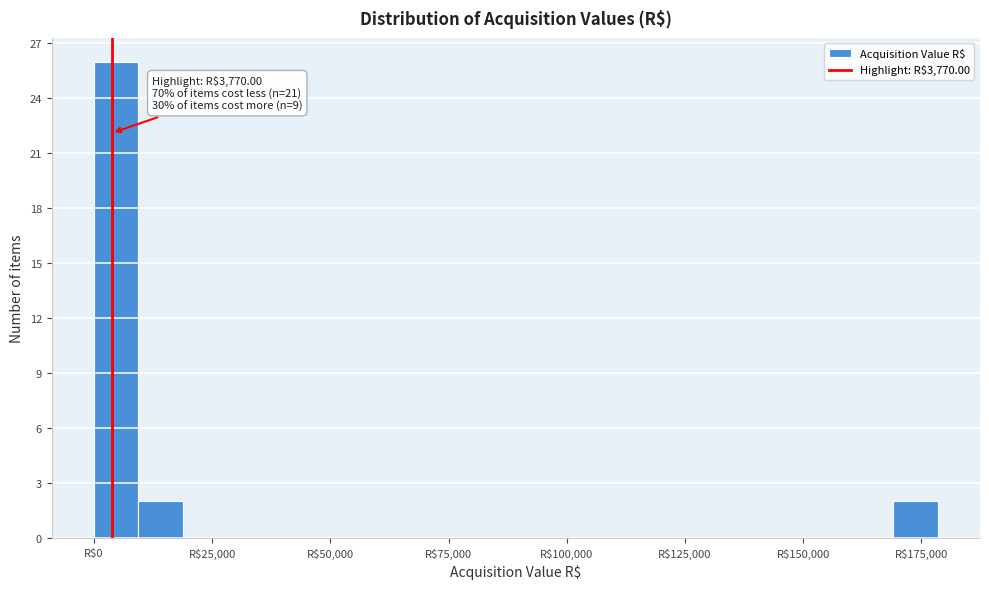

Read against the x-axis, roughly where is the centre of the tallest bar?

5000